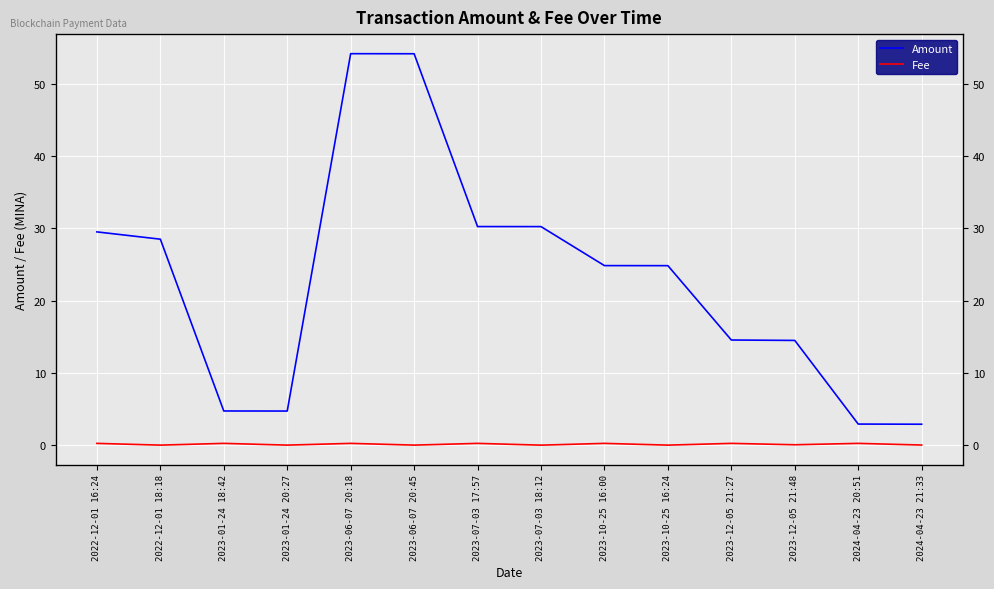

True or false: Amount and Fee cross at least once.

False